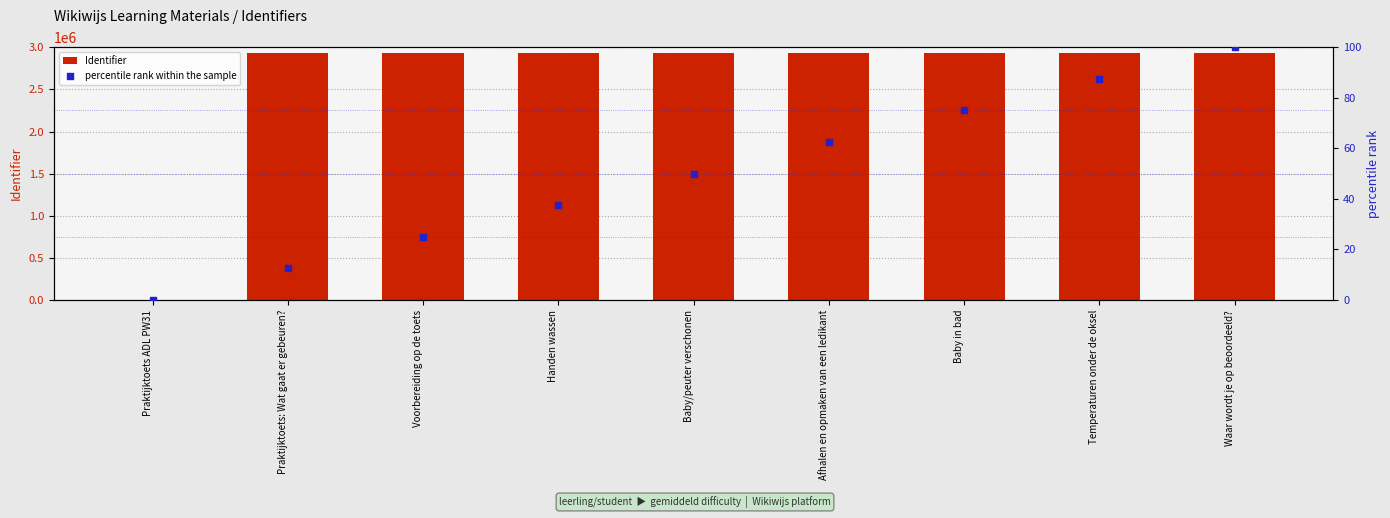

Is the value of percentile rank within the sample at Voorbereiding op de toets greater than the value of Identifier at Voorbereiding op de toets?

No